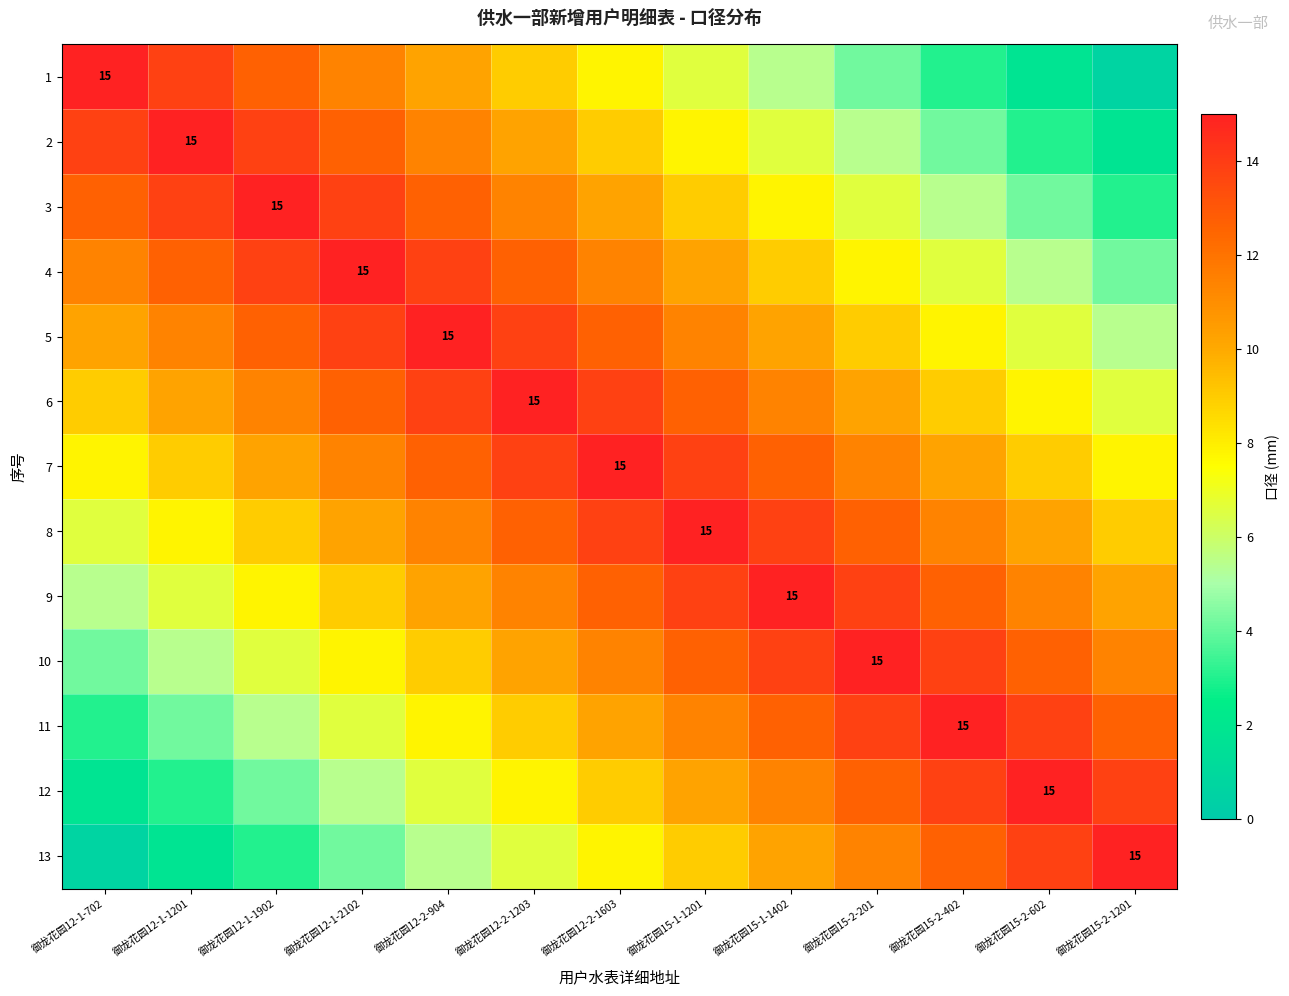

Which series has the largest range (max minus min)?

1